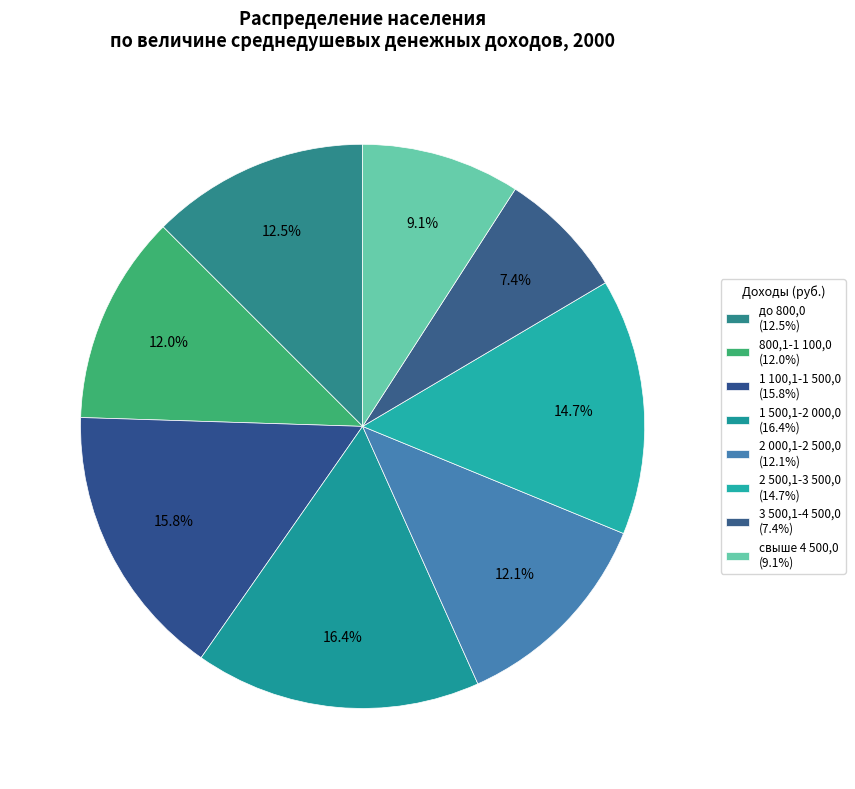

True or false: 1 500,1-2 000,0 accounts for 5% of the total.

False